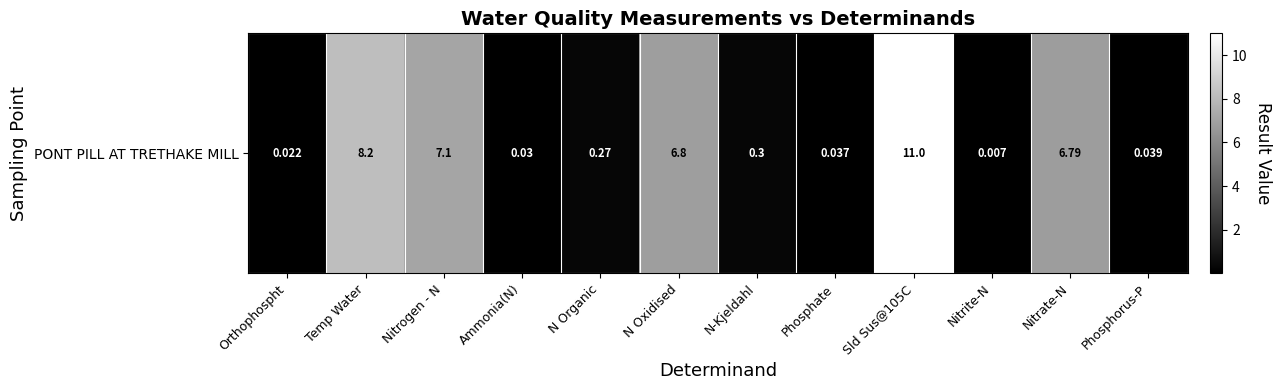

How many data points does each series have?

12